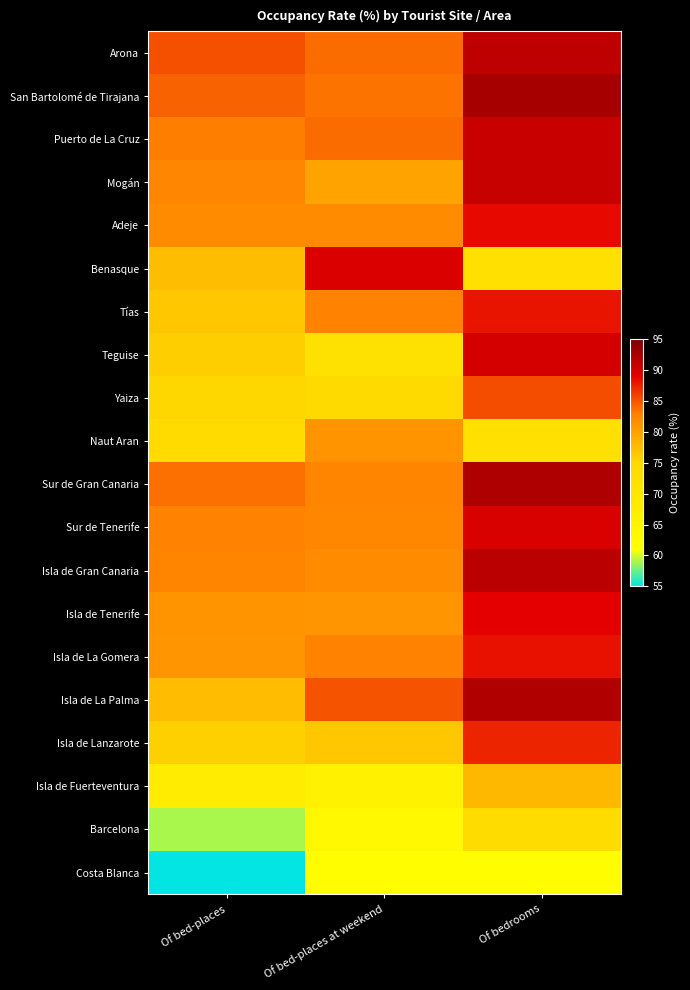

At which category does the chart reach its peak across all series?

Of bedrooms